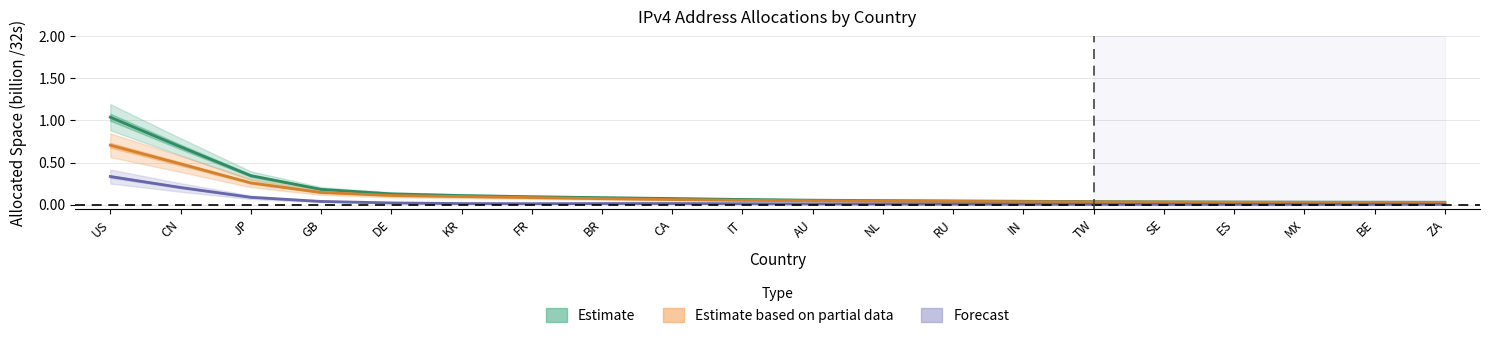

Reading right to left, what are all the values shown in this chart?

Estimate: ZA=0.0	BE=0.0	MX=0.0	ES=0.0	SE=0.0	TW=0.0	IN=0.0	RU=0.0	NL=0.0	AU=0.1	IT=0.1	CA=0.1	BR=0.1	FR=0.1	KR=0.1	DE=0.1	GB=0.2	JP=0.3	CN=0.7	US=1.0
Estimate based on partial data: ZA=0.0	BE=0.0	MX=0.0	ES=0.0	SE=0.0	TW=0.0	IN=0.0	RU=0.0	NL=0.0	AU=0.0	IT=0.1	CA=0.1	BR=0.1	FR=0.1	KR=0.1	DE=0.1	GB=0.1	JP=0.3	CN=0.5	US=0.7
Forecast: ZA=0.0	BE=0.0	MX=0.0	ES=0.0	SE=0.0	TW=0.0	IN=0.0	RU=0.0	NL=0.0	AU=0.0	IT=0.0	CA=0.0	BR=0.0	FR=0.0	KR=0.0	DE=0.0	GB=0.0	JP=0.1	CN=0.2	US=0.3